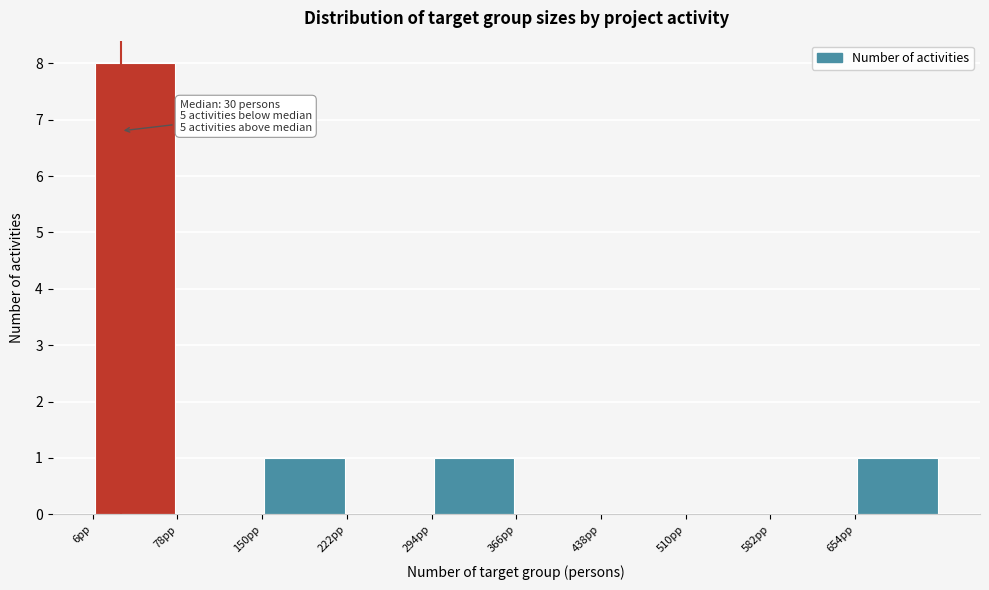

Over which range of the x-axis is the bar tallest?

6 to 78